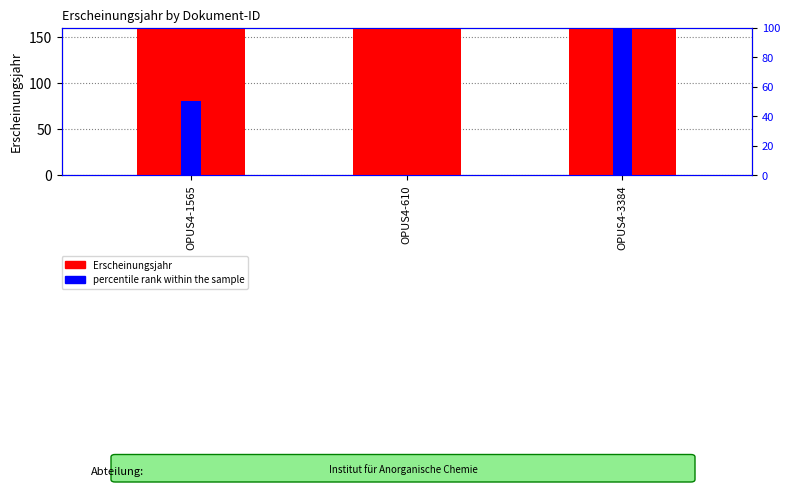

What is the total value across all series at OPUS4-3384?

2109